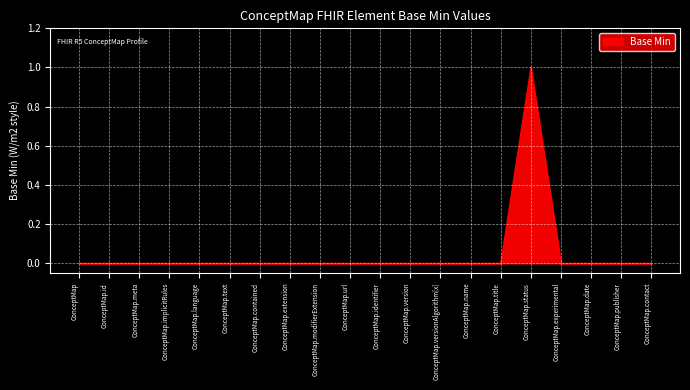

Between ConceptMap.version and ConceptMap.status, which is larger?

ConceptMap.status